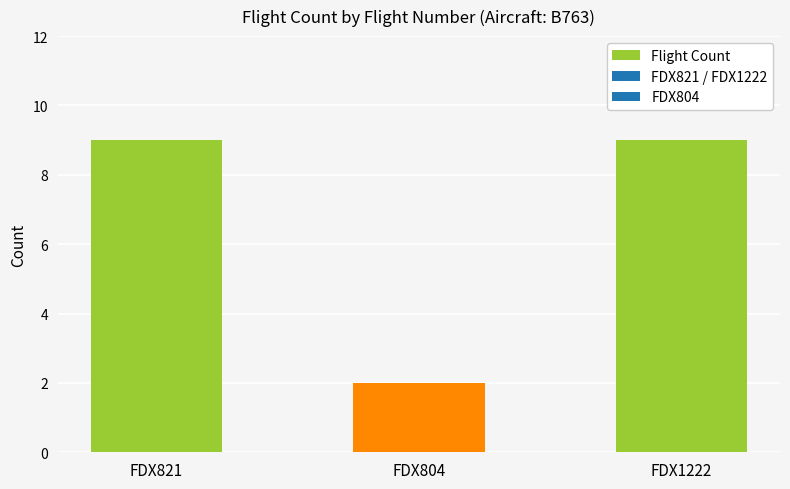

Reading left to right, extract all data points from this chart.

FDX821=9	FDX804=2	FDX1222=9